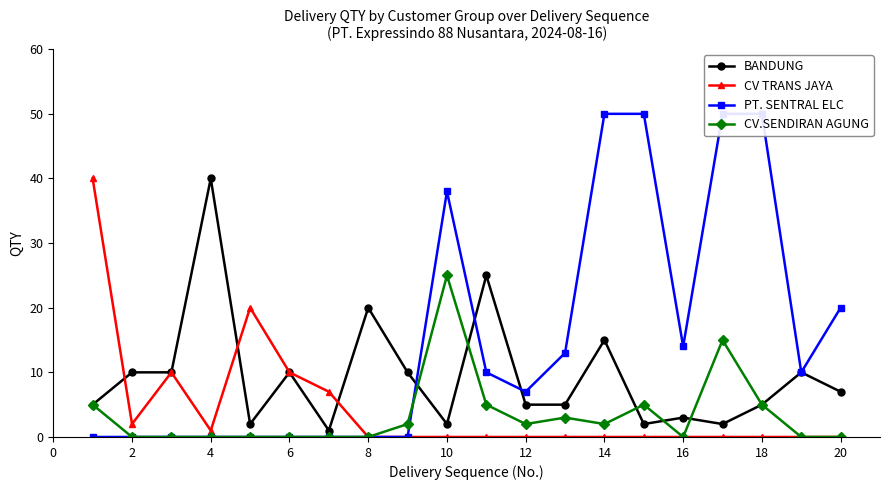

Rank the series at 4 from lowest to highest value.

PT. SENTRAL ELC, CV.SENDIRAN AGUNG, CV TRANS JAYA, BANDUNG